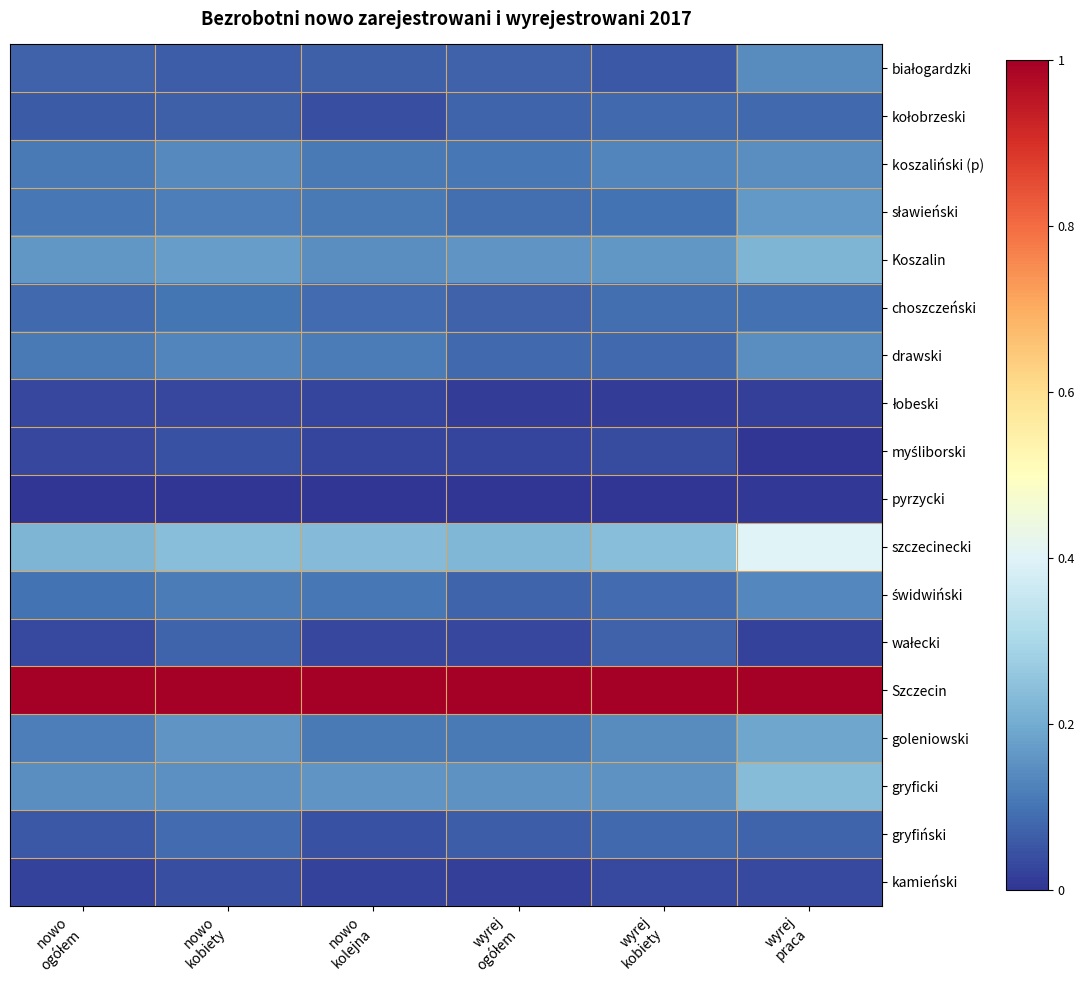

At which category does the chart reach its minimum across all series?

wyrej
praca